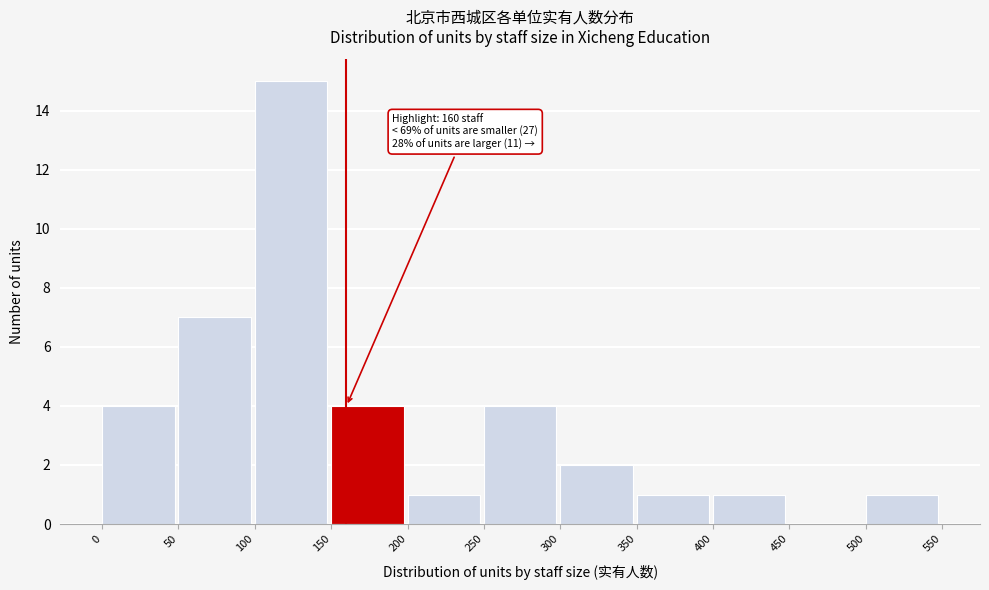

Over which range of the x-axis is the bar tallest?

100 to 150